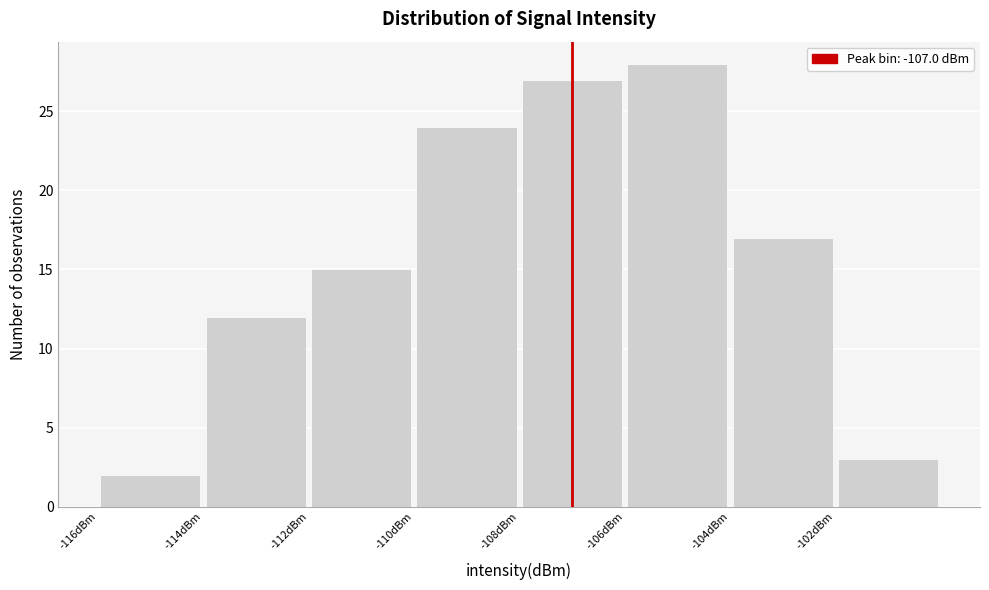

Over which range of the x-axis is the bar tallest?

-106 to -104